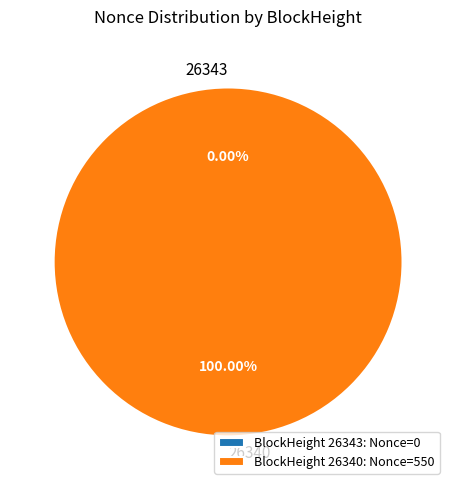

How many slices are in this pie chart?

2